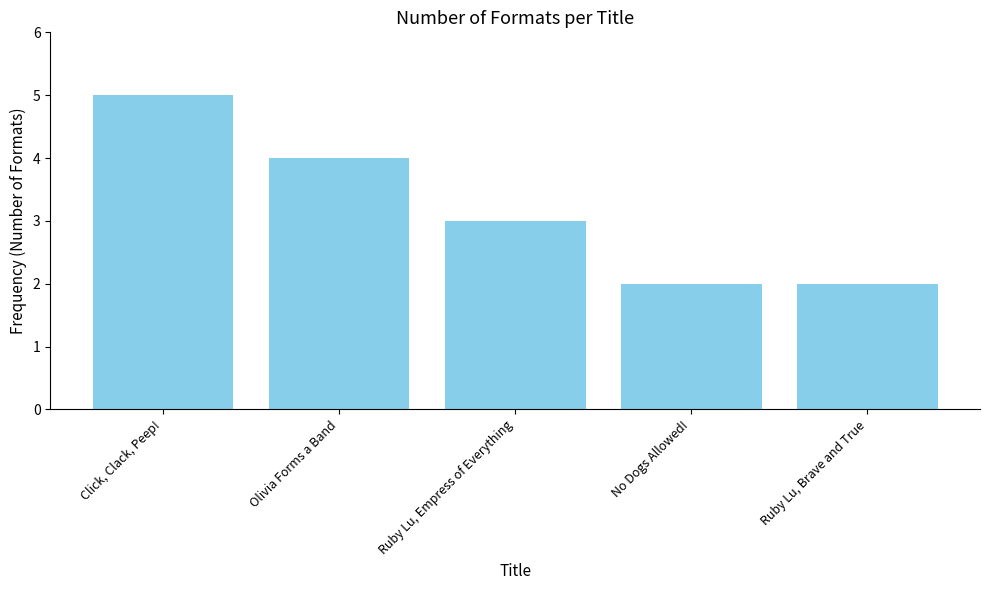

What is the label of the 1st bar from the right?

Ruby Lu, Brave and True